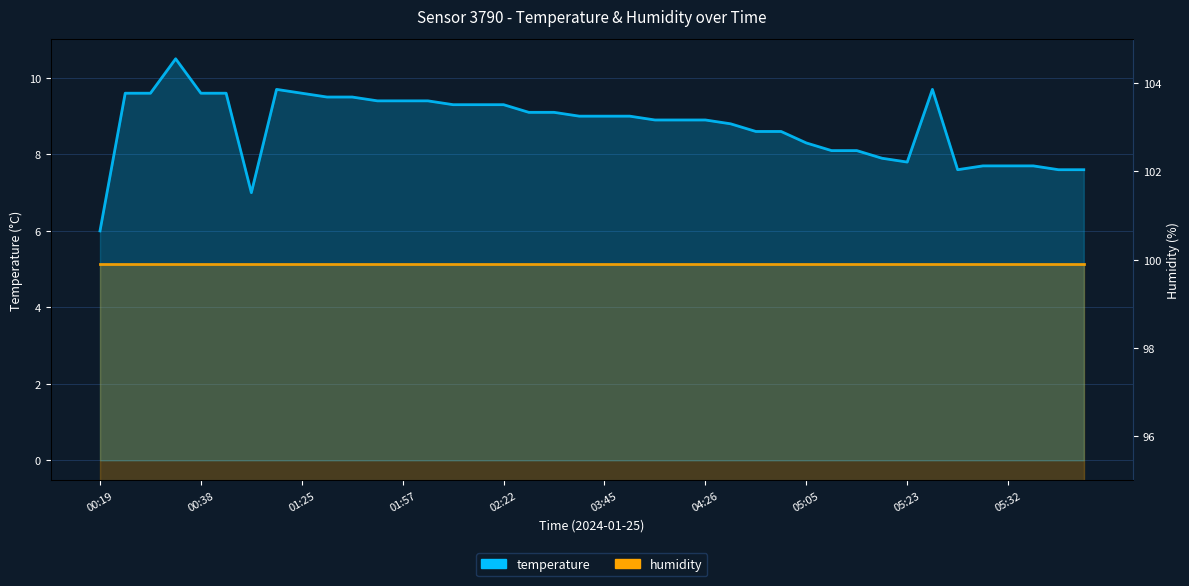

How many distinct data groups are displayed?

2